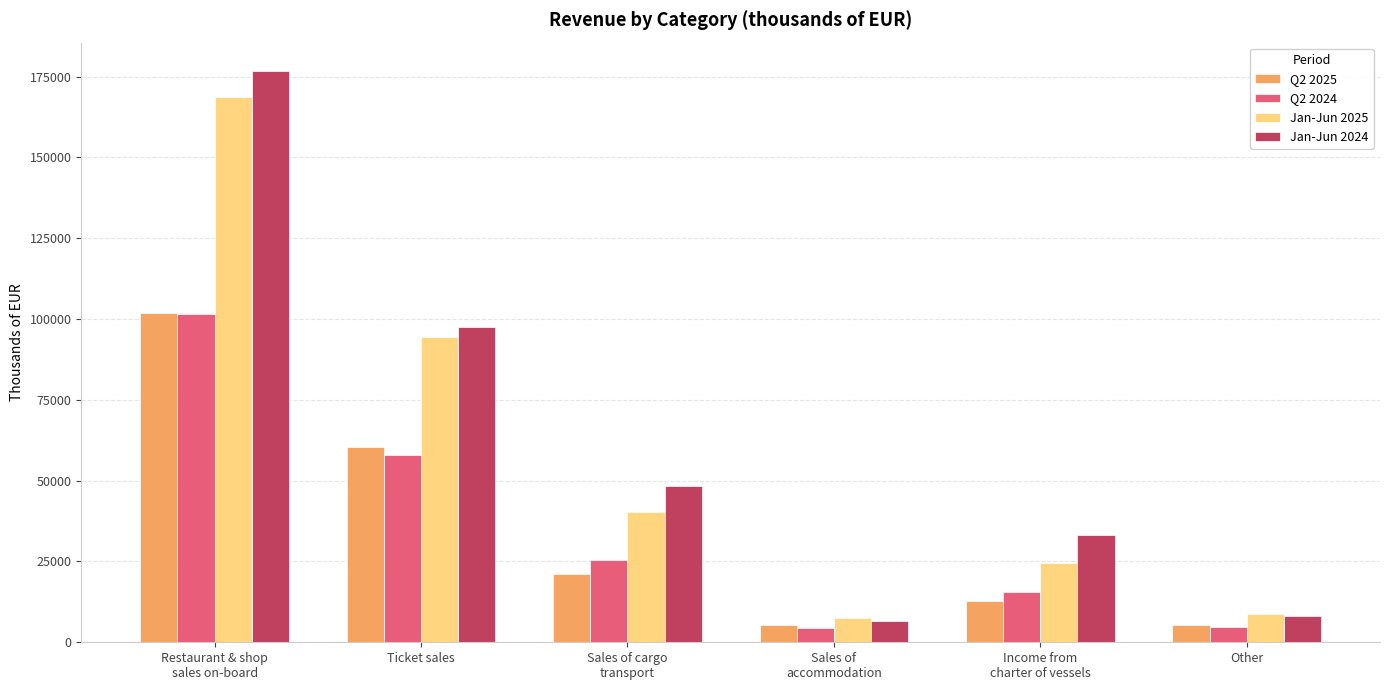

Are the bars horizontal?

No